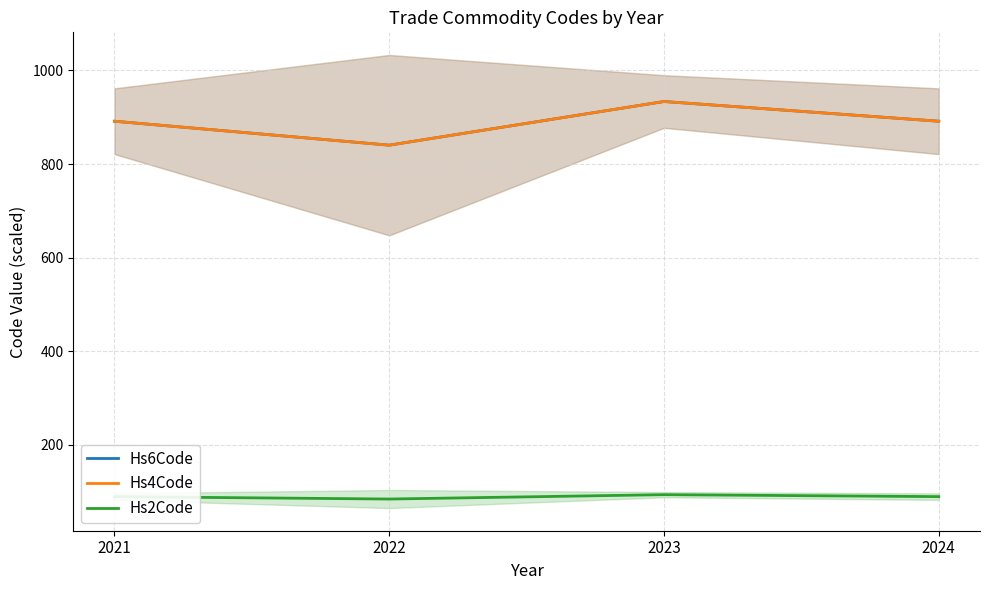

Rank the series at 2023 from highest to lowest value.

Hs6Code, Hs4Code, Hs2Code